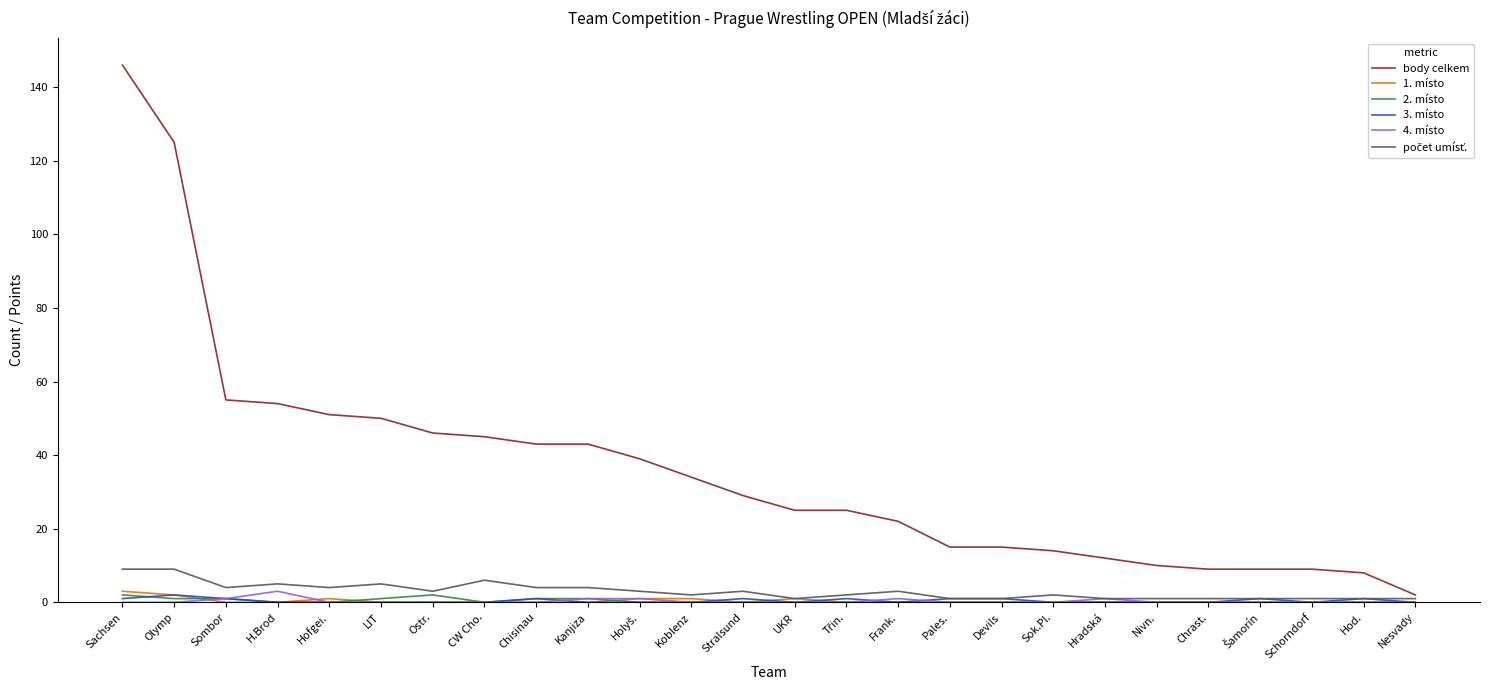

At which label does body celkem reach its peak?

Sachsen